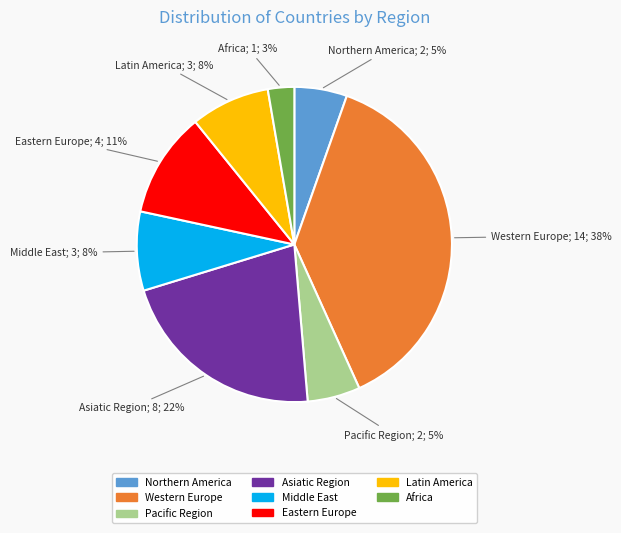

Does Africa account for over 50% of the chart?

No